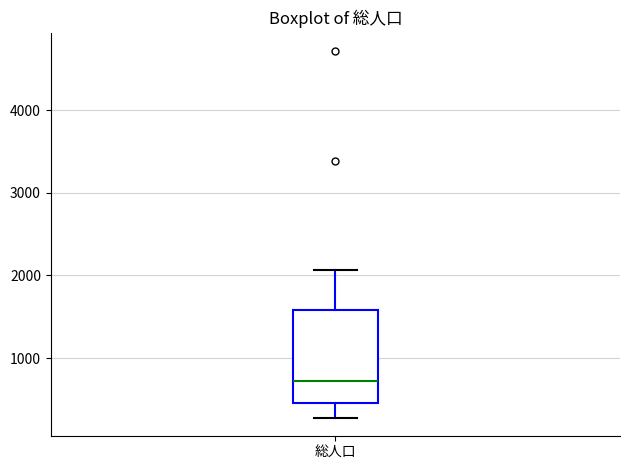

Transcribe this box plot: give where the median line is, the range the box spans, and where the two whiskers end, as read against the y-axis. The values are not printed on the chart, so give them approximately, as read against the axis.

median 700, box 500 to 1600, whiskers 300 to 2100